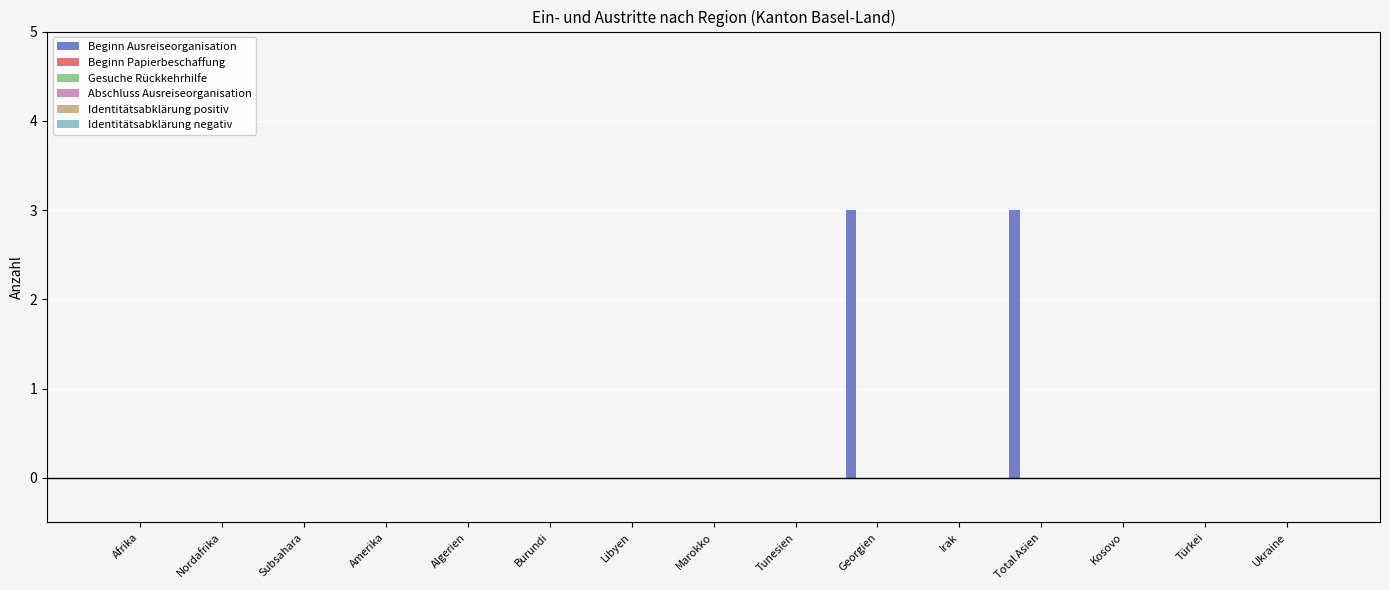

What is the greatest value displayed?

3